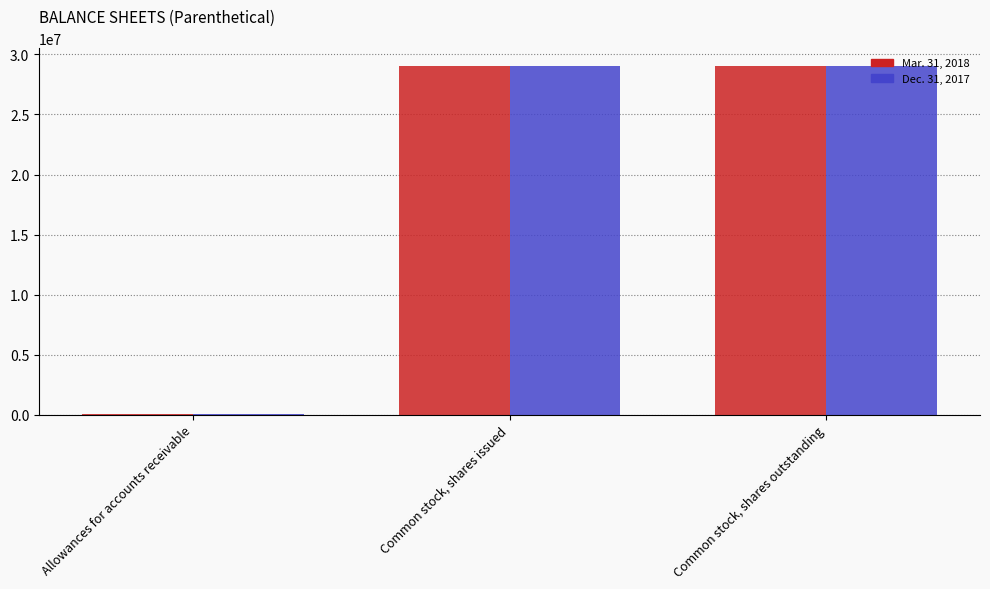

Is it true that Mar. 31, 2018 equals 26000 at Allowances for accounts receivable?

True